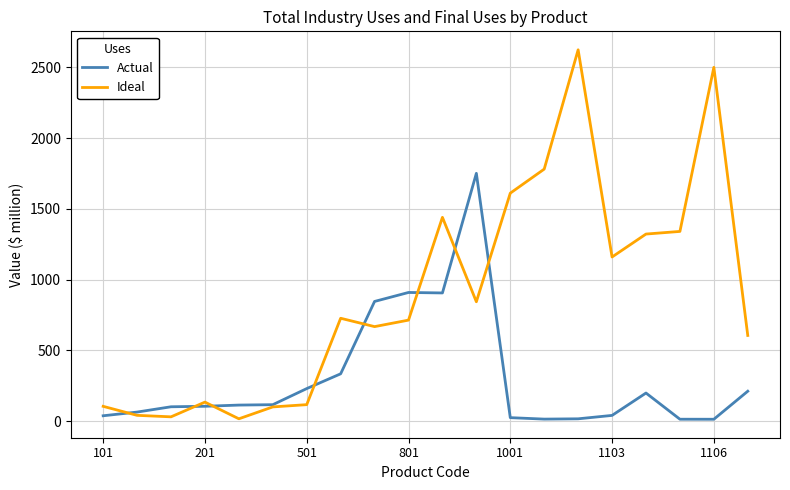

What is the maximum value shown in the chart?

2624.0